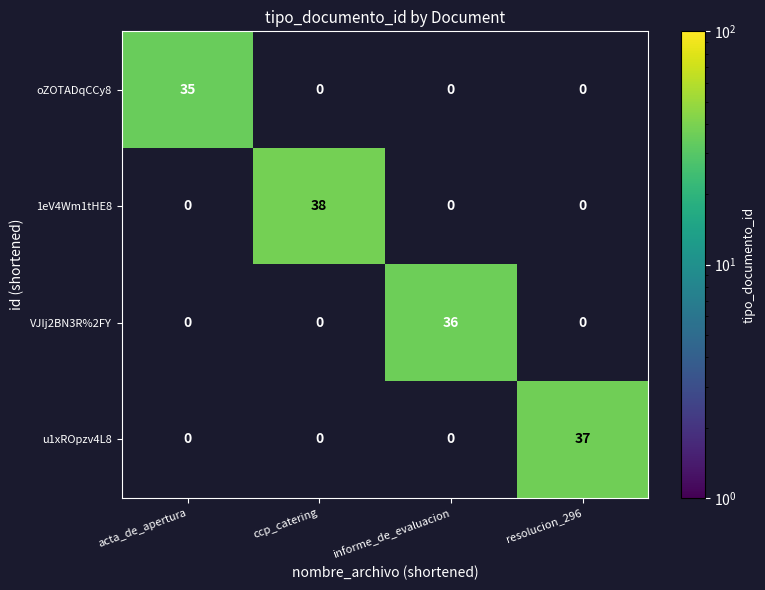

The value of VJIj2BN3R%2FY at acta_de_apertura is 18. True or false?

False